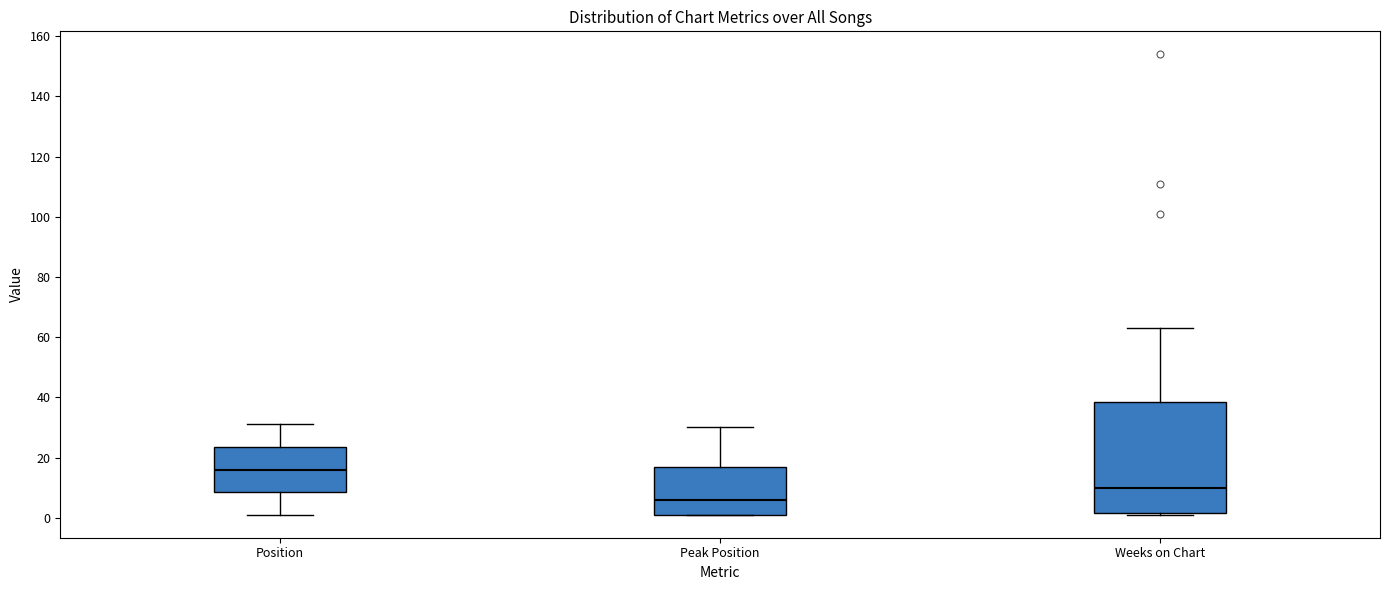

Which box's median line is the lowest?

Peak Position